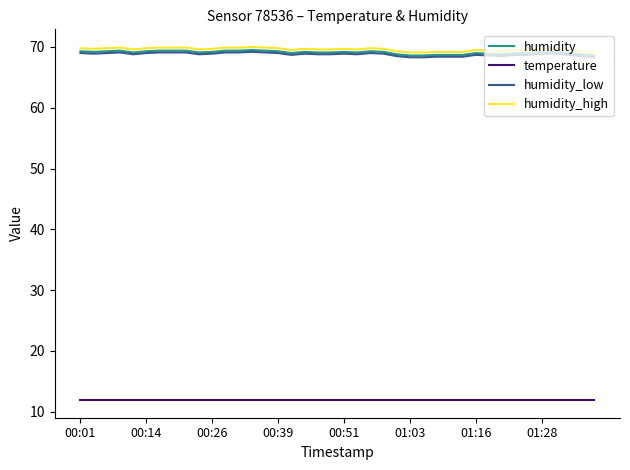

True or false: humidity_high and temperature cross at least once.

False